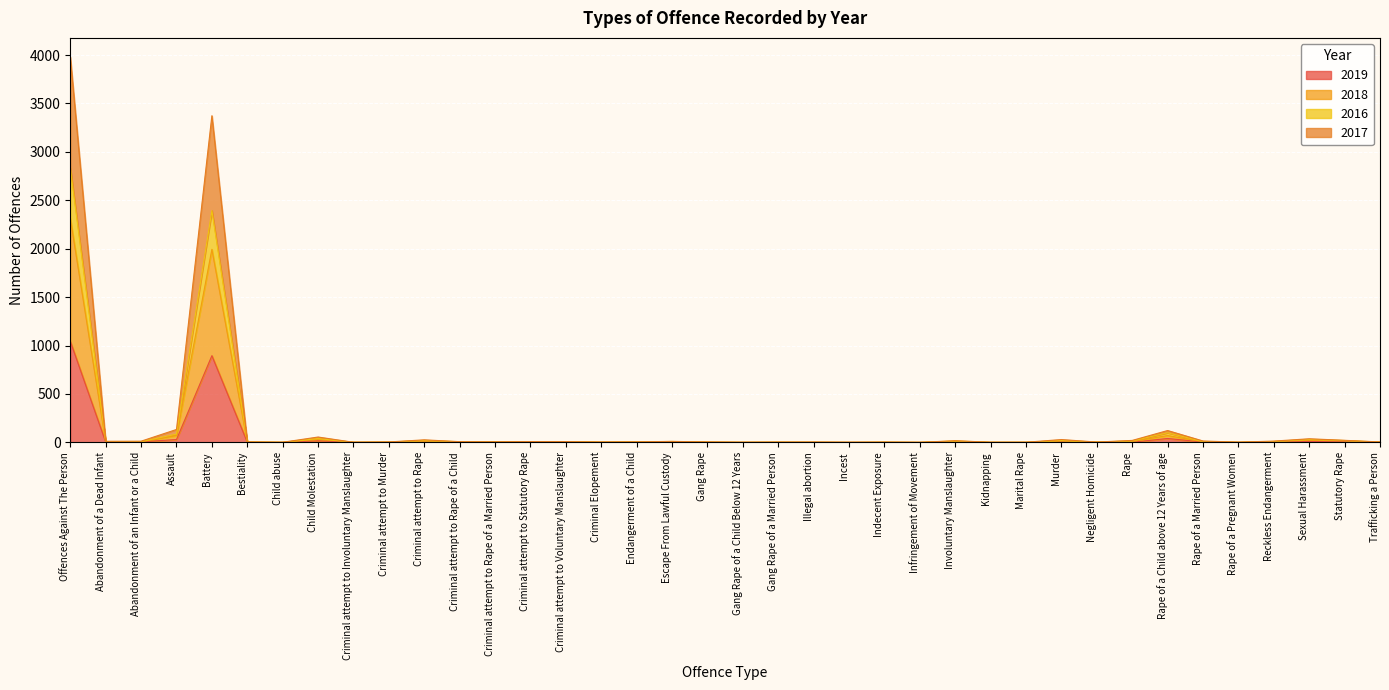

The 2016 series shows 3 at Bestiality. True or false?

True